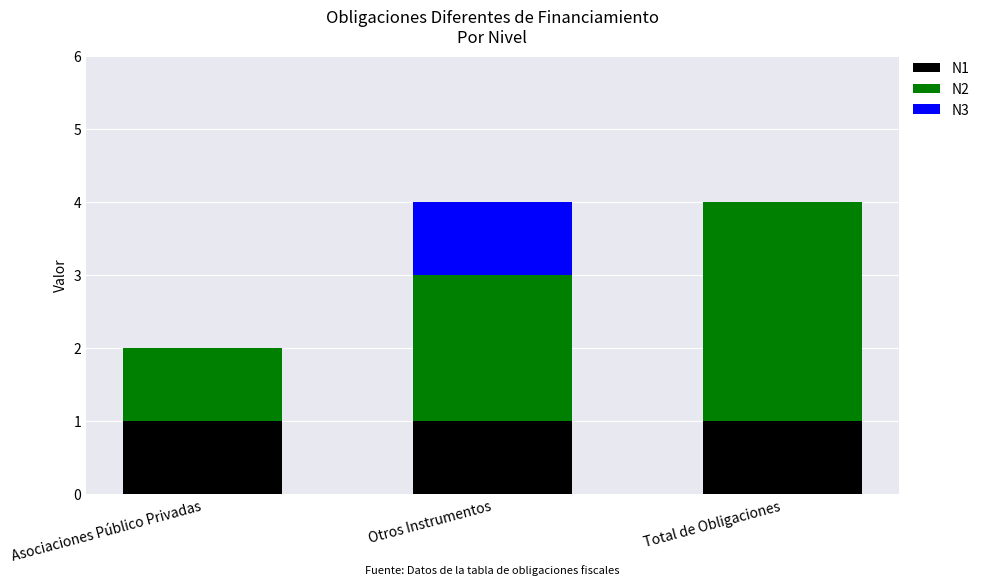

True or false: N1 has a value of 1 at Total de Obligaciones.

True